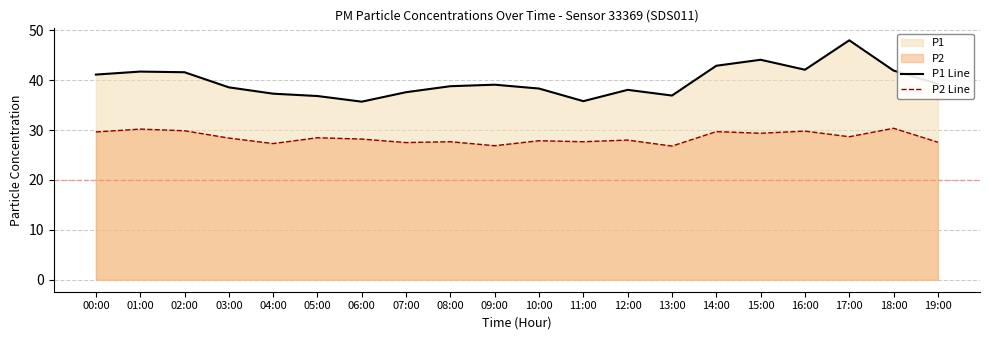

Reading right to left, what are all the values shown in this chart?

P1 Line: 19:00=39.3	18:00=41.9	17:00=48.0	16:00=42.1	15:00=44.1	14:00=42.9	13:00=36.9	12:00=38.1	11:00=35.8	10:00=38.3	09:00=39.1	08:00=38.8	07:00=37.6	06:00=35.7	05:00=36.8	04:00=37.3	03:00=38.6	02:00=41.6	01:00=41.7	00:00=41.1
P2 Line: 19:00=27.6	18:00=30.4	17:00=28.7	16:00=29.8	15:00=29.4	14:00=29.7	13:00=26.8	12:00=28.0	11:00=27.7	10:00=27.9	09:00=26.9	08:00=27.7	07:00=27.5	06:00=28.2	05:00=28.5	04:00=27.3	03:00=28.4	02:00=29.9	01:00=30.2	00:00=29.6